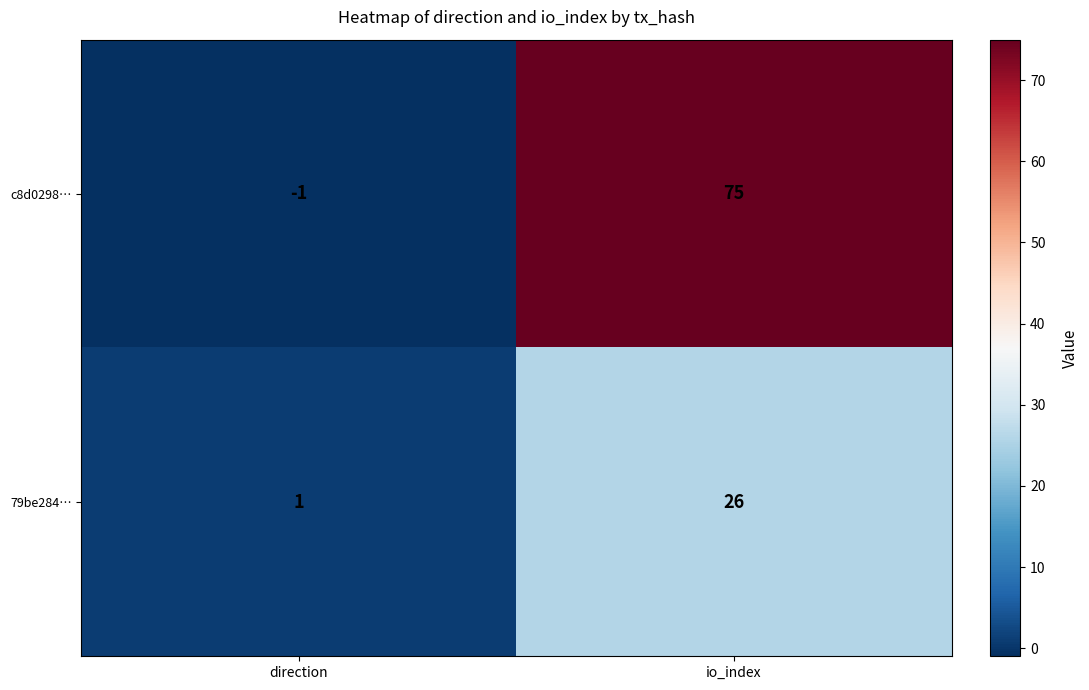

At how many categories does at least one series exceed 62?

1